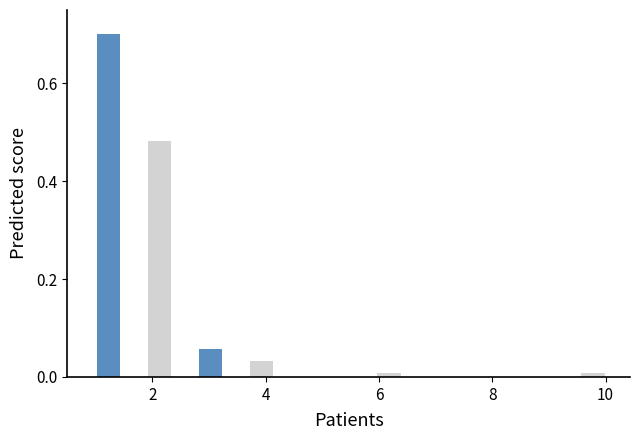

Read against the x-axis, roughly where is the centre of the tallest bar?

1.2